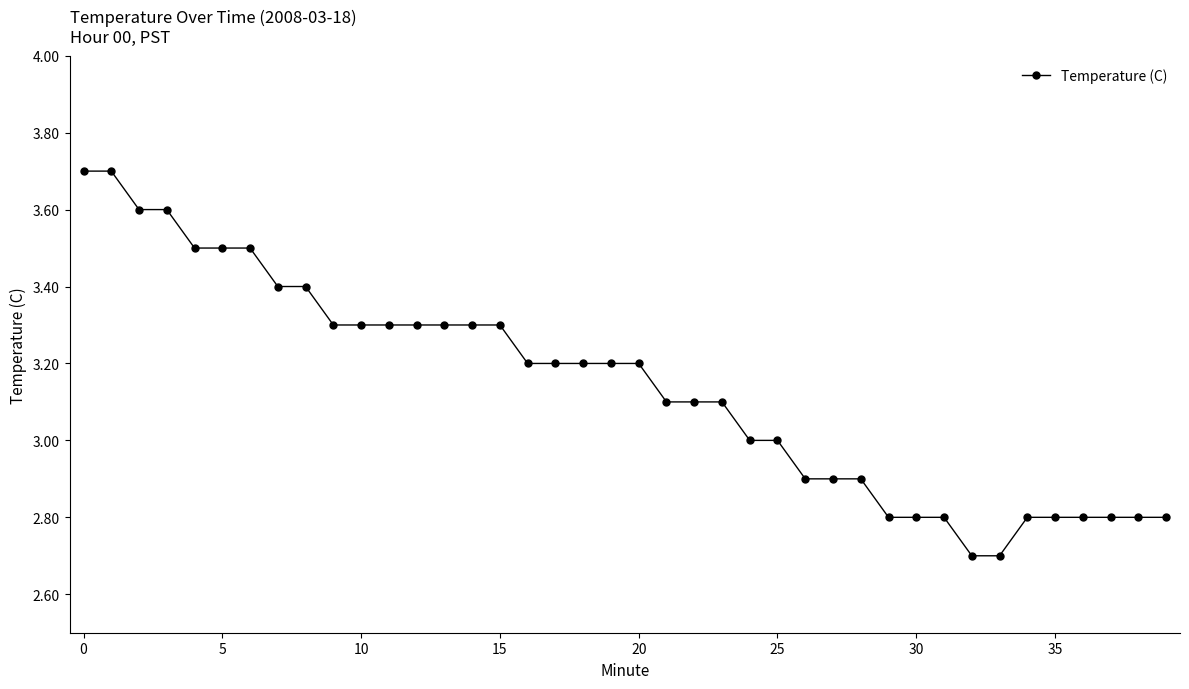

What is the sum of all values?

125.6